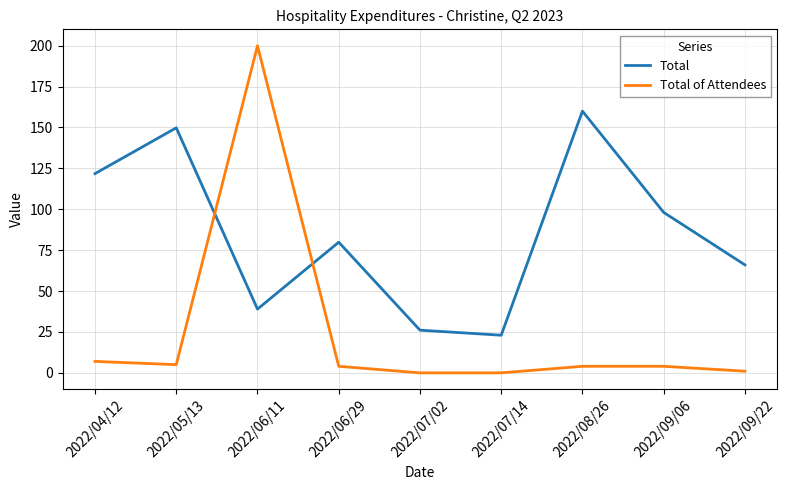

List the series in order of their overall mean, lowest first.

Total of Attendees, Total